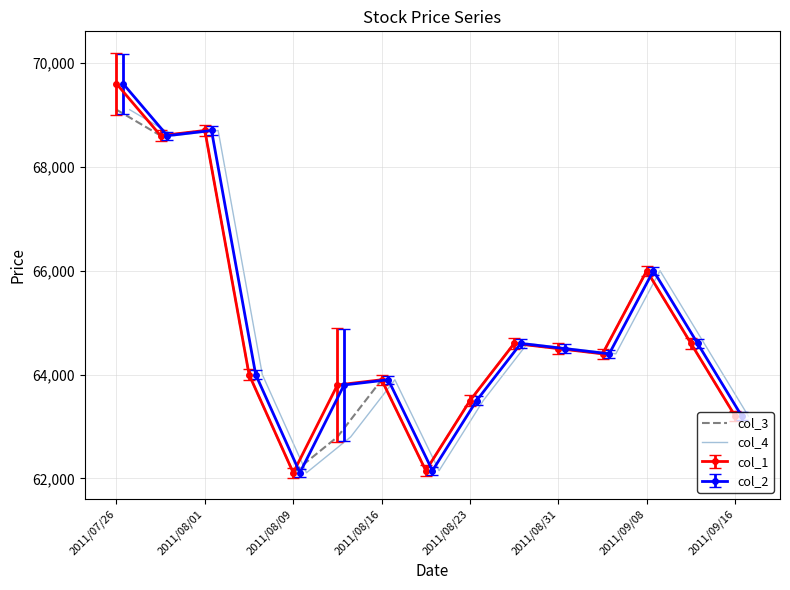

What is the difference between the col_3 values at 2011/08/01 and 2011/08/31?

4200